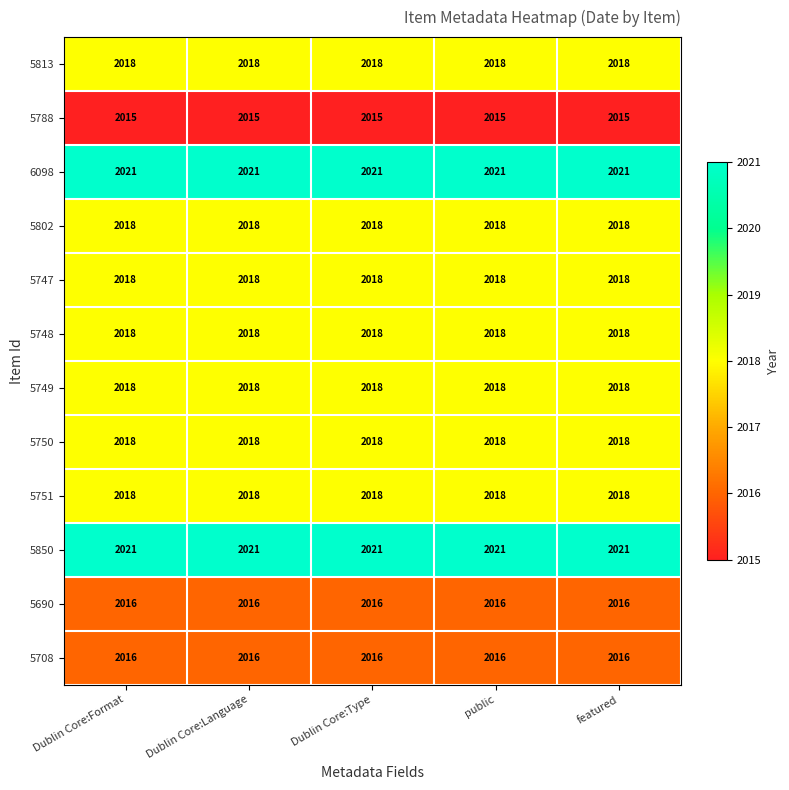

What is the difference between the highest and lowest values at Dublin Core:Format?

6